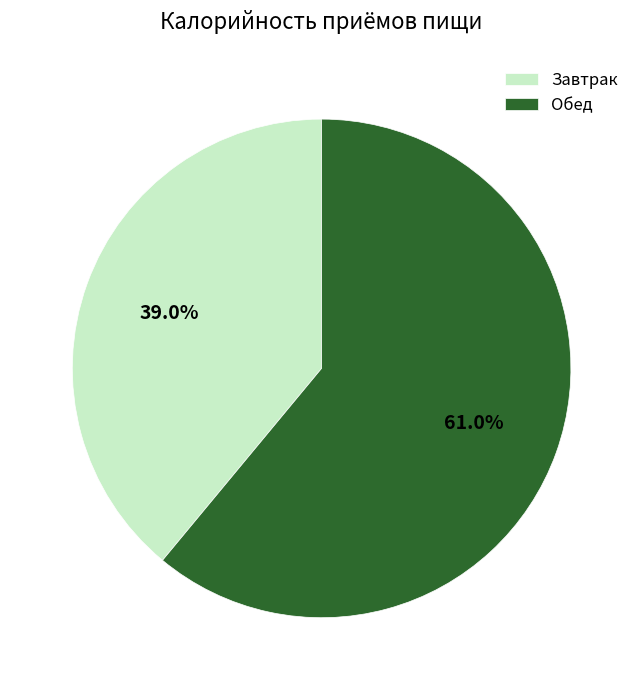

Approximately how many times larger is the value at Завтрак compared to Обед?

0.6